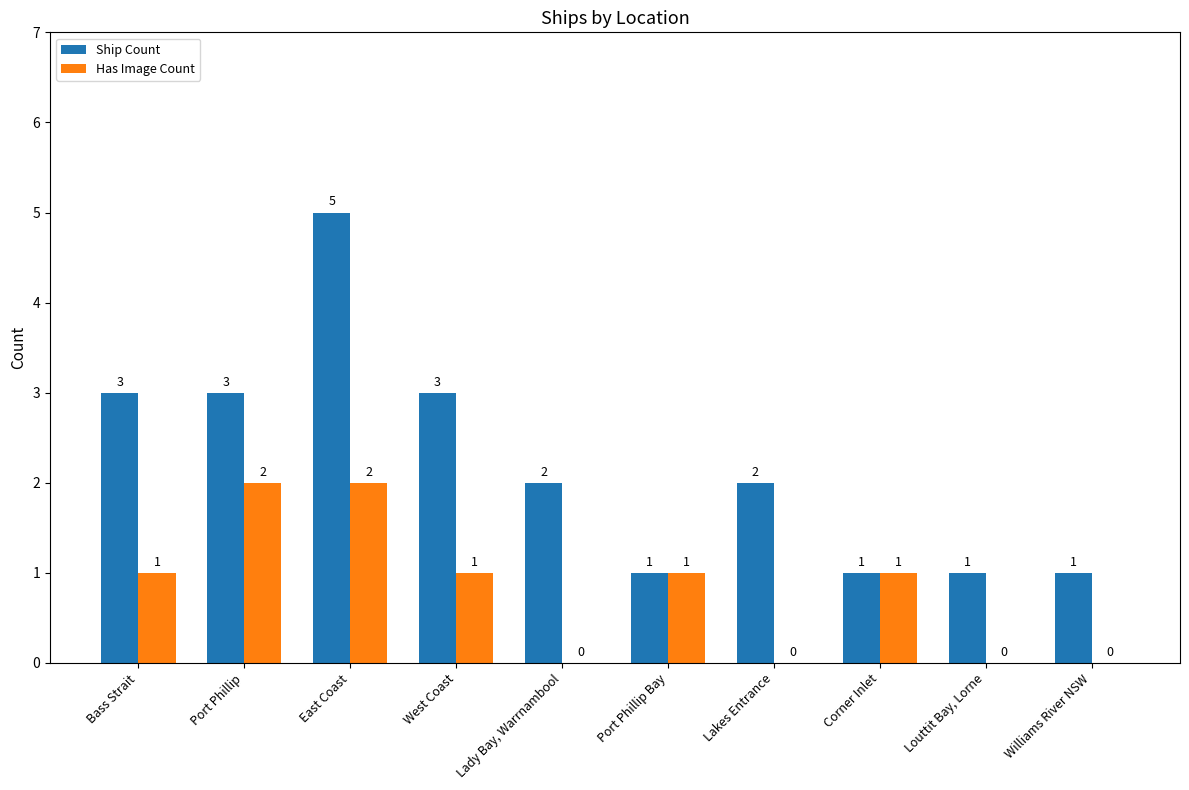

Which category has the highest value across all series?

East Coast